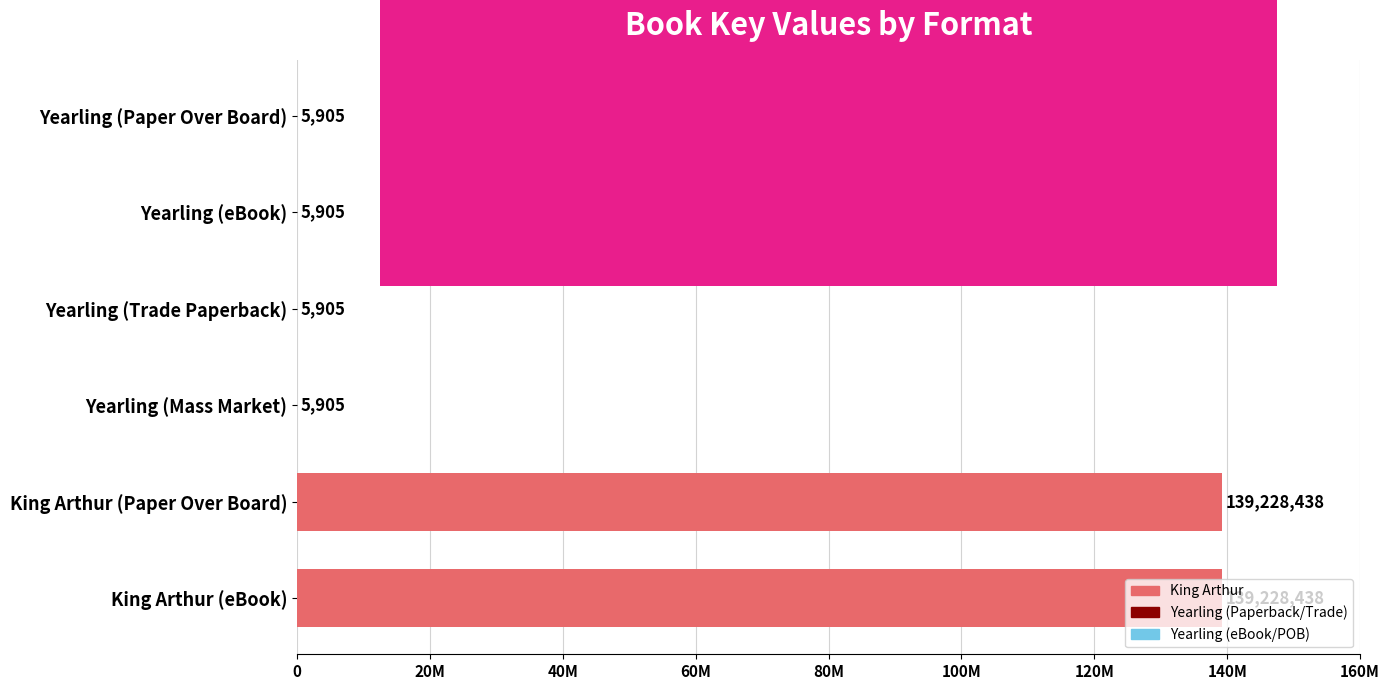

How many values are between 5905 and 139228438?

6